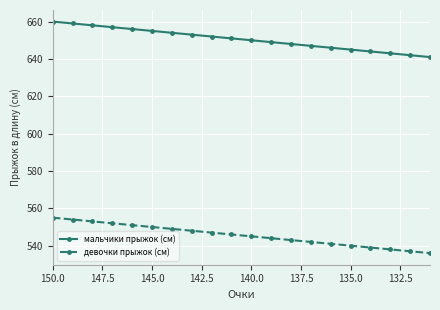

Is this an area chart (filled region under the line)?

No